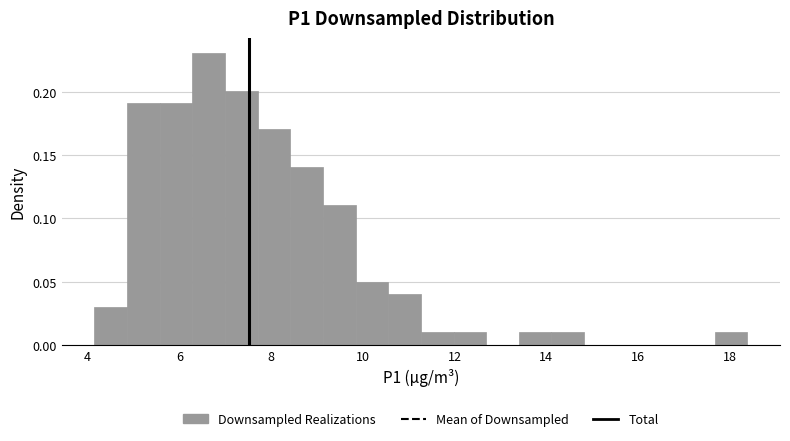

Around what value on the x-axis is the tallest bar? Give the approximate position of its centre, as read against the axis.

6.6